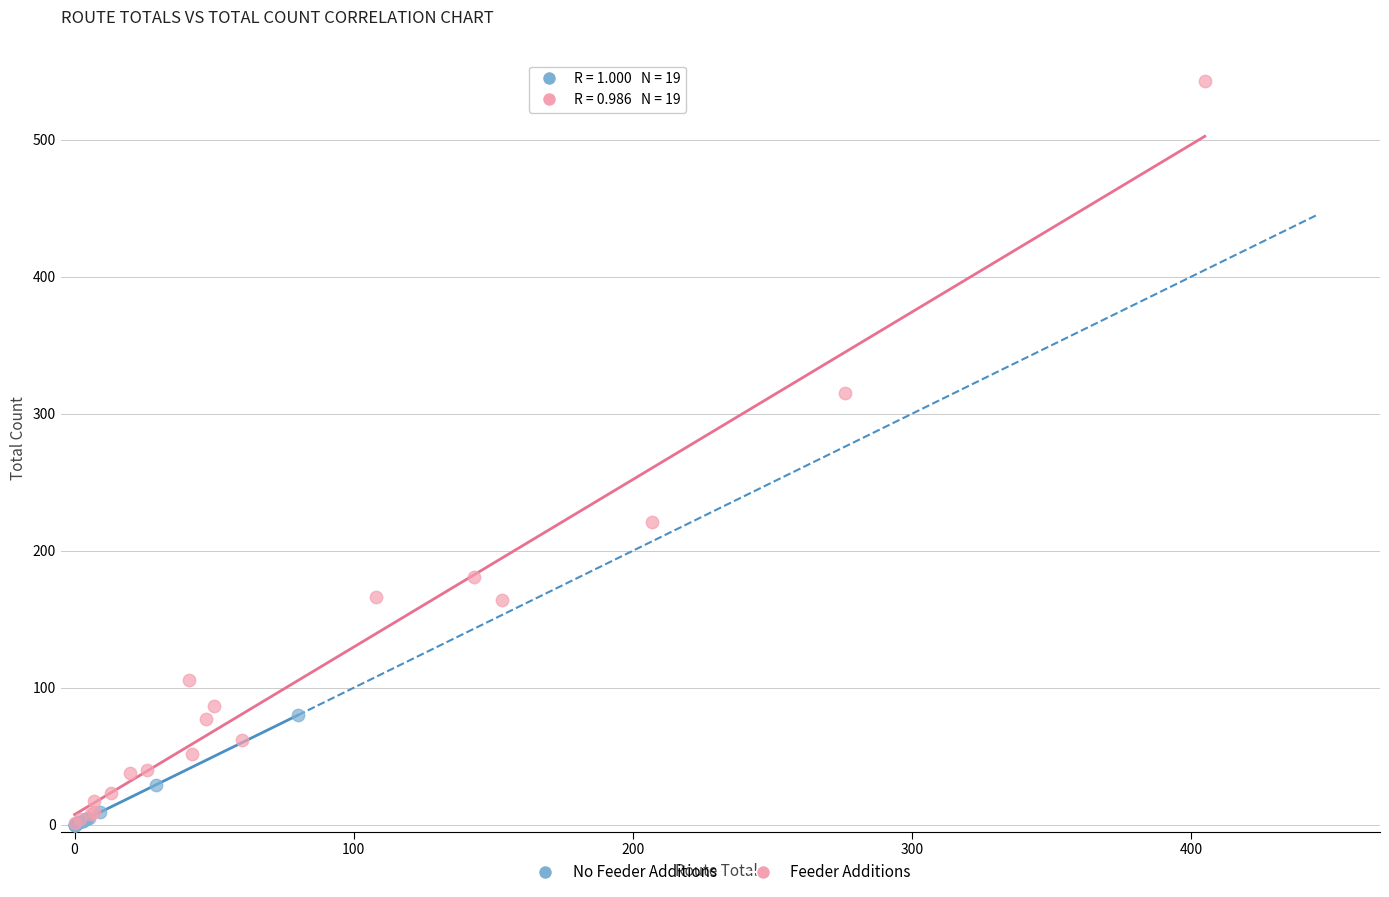

Which series has the largest Y range (max minus min)?

Feeder Additions